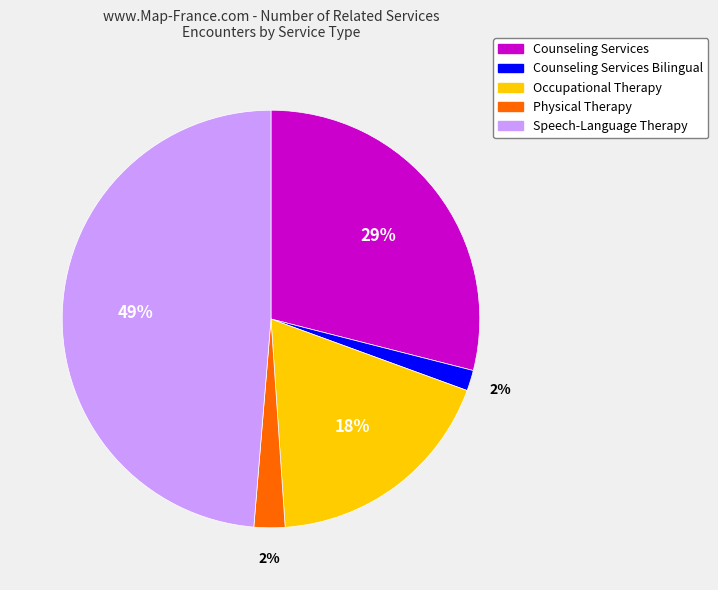

Approximately how many times larger is the value at Physical Therapy compared to Speech-Language Therapy?

0.0